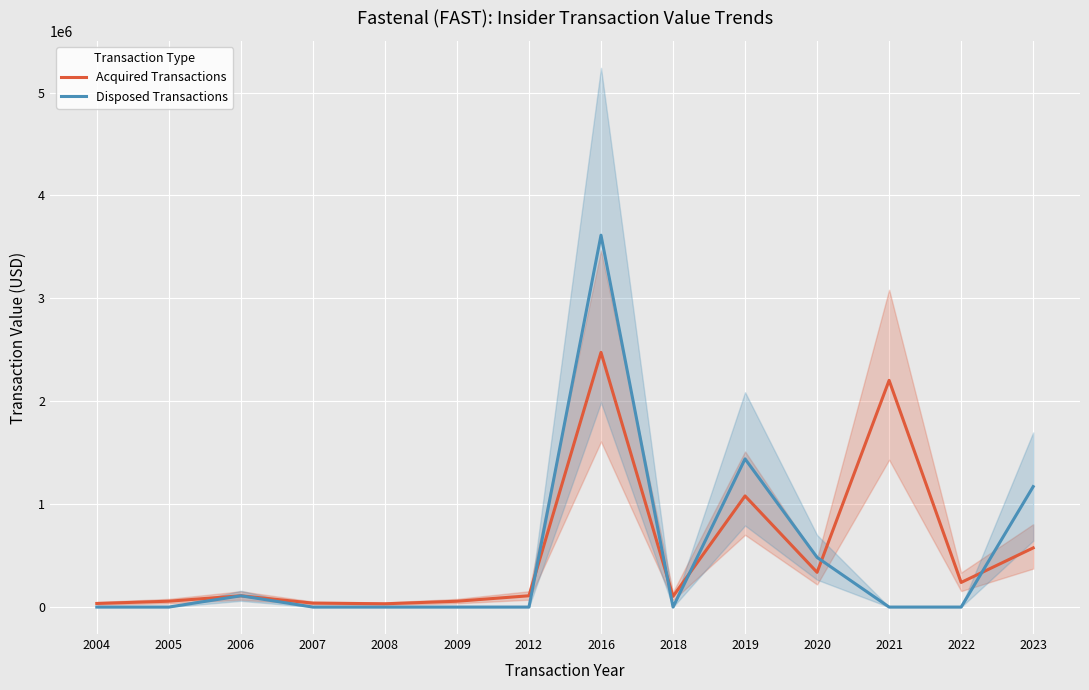

The Disposed Transactions series shows 1713942 at 2009. True or false?

False